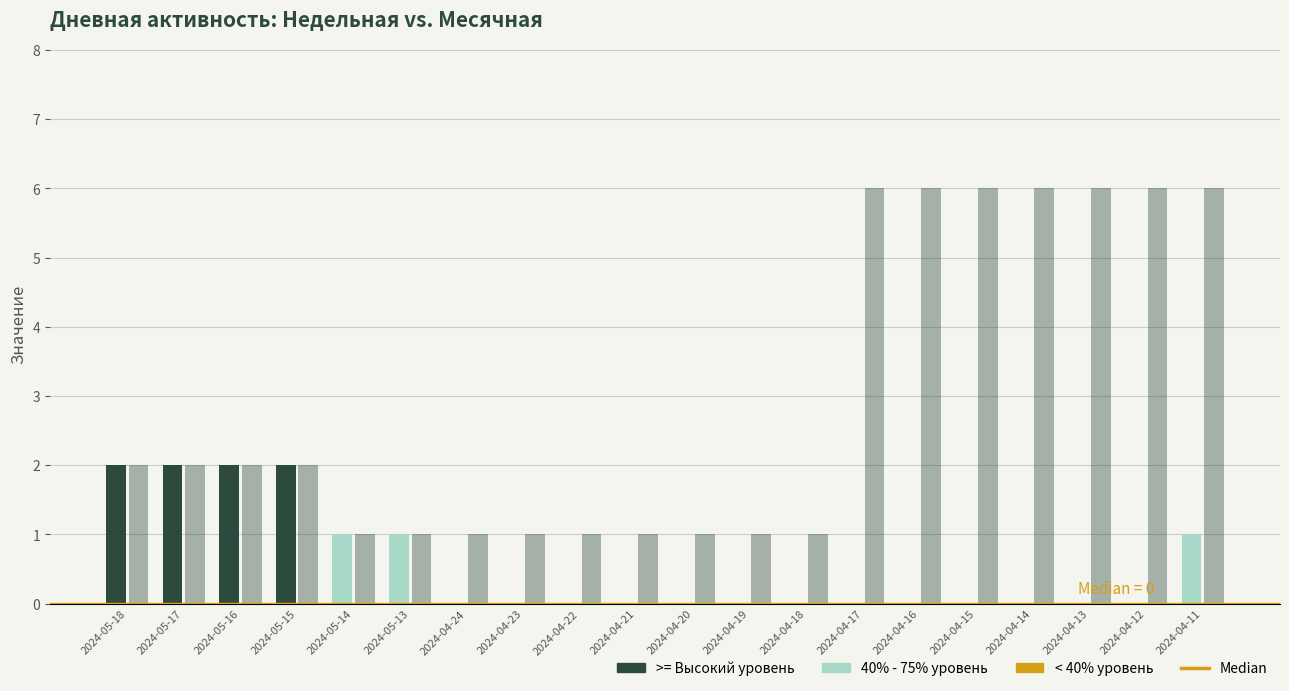

At which category does the chart reach its peak across all series?

2024-04-17